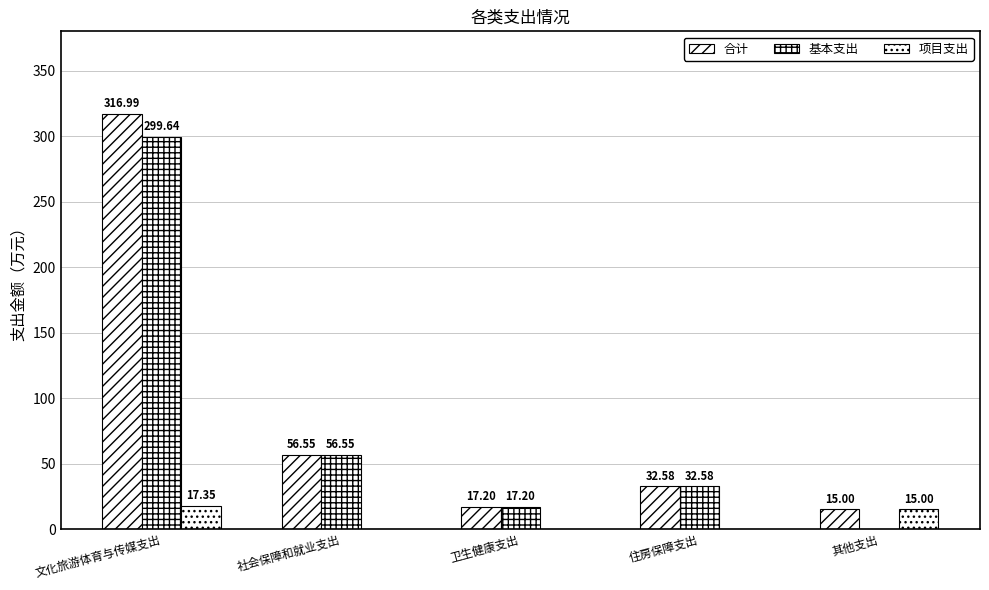

Which series has the largest range (max minus min)?

合计